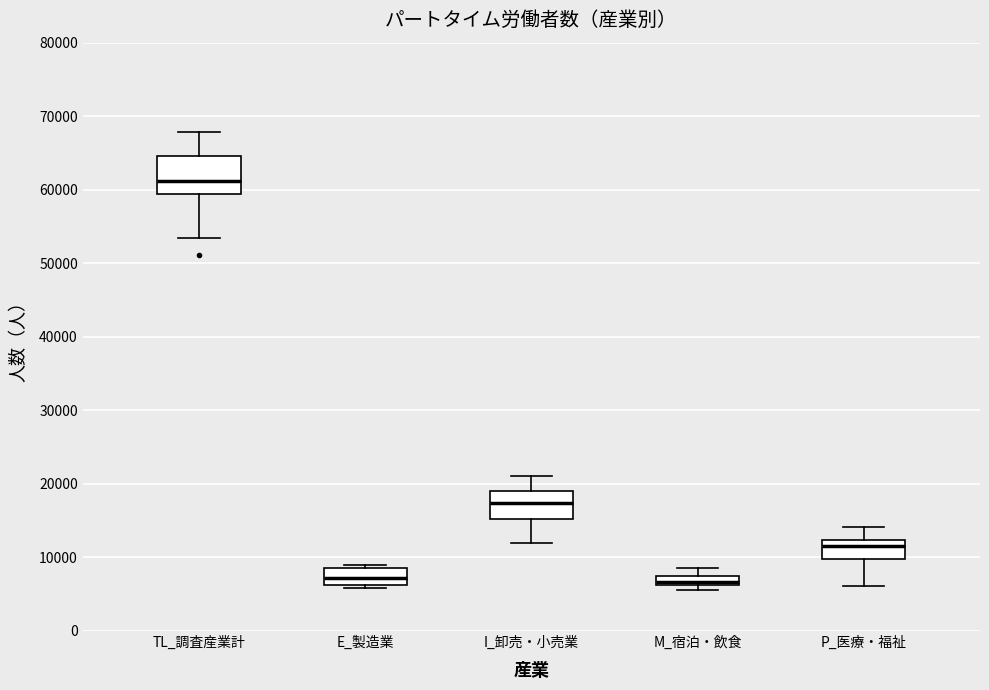

Which box's median line is the highest?

TL_調査産業計